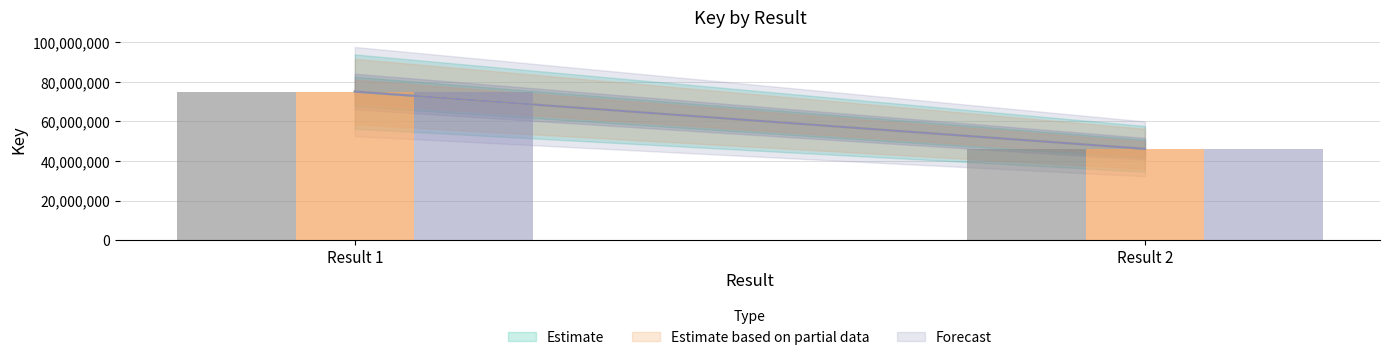

True or false: Estimate based on partial data has a value of 75069775 at Result 1.

True